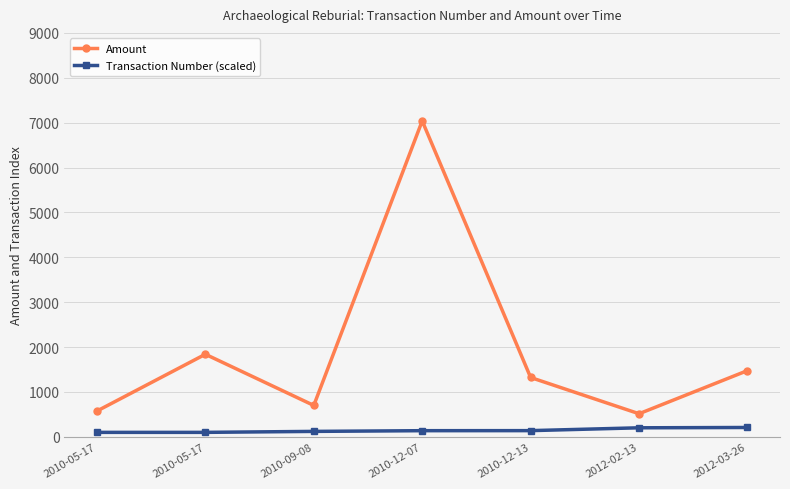

Reading left to right, list all the values displayed in this chart.

Amount: 2010-05-17=575.0	2010-05-17=1840.0	2010-09-08=700.0	2010-12-07=7039.1	2010-12-13=1322.5	2012-02-13=515.0	2012-03-26=1476.0
Transaction Number (scaled): 2010-05-17=100.0	2010-05-17=100.0	2010-09-08=121.7	2010-12-07=137.5	2010-12-13=138.5	2012-02-13=201.8	2012-03-26=208.8